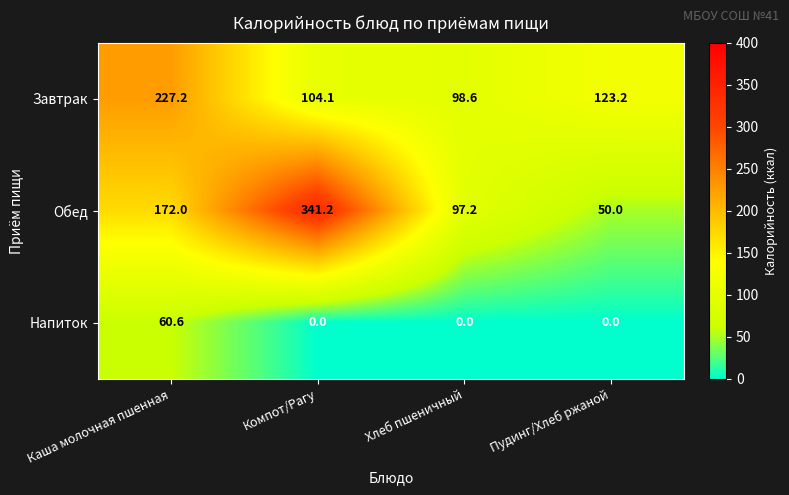

Count the number of data series in this chart.

3